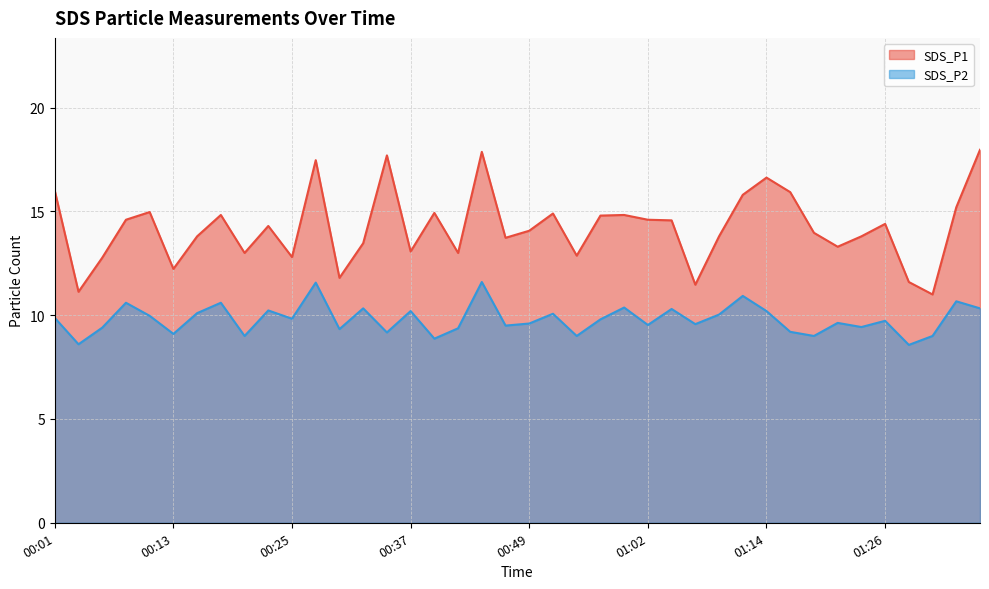

What is the label of the 12th point from the right?

01:09